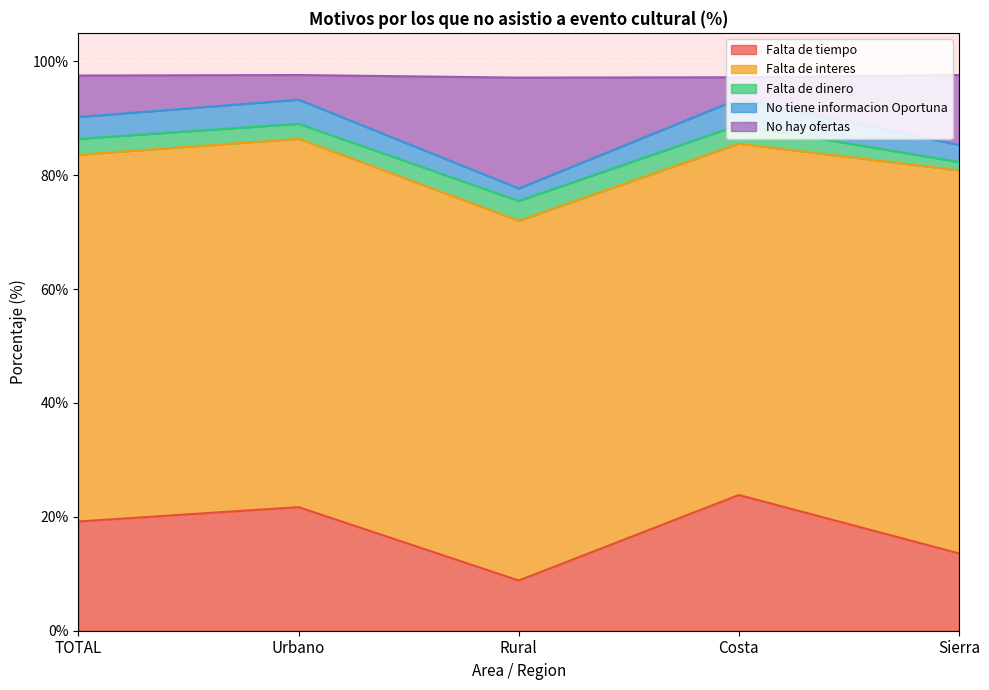

What is the total value across all series at Rural?

97.1